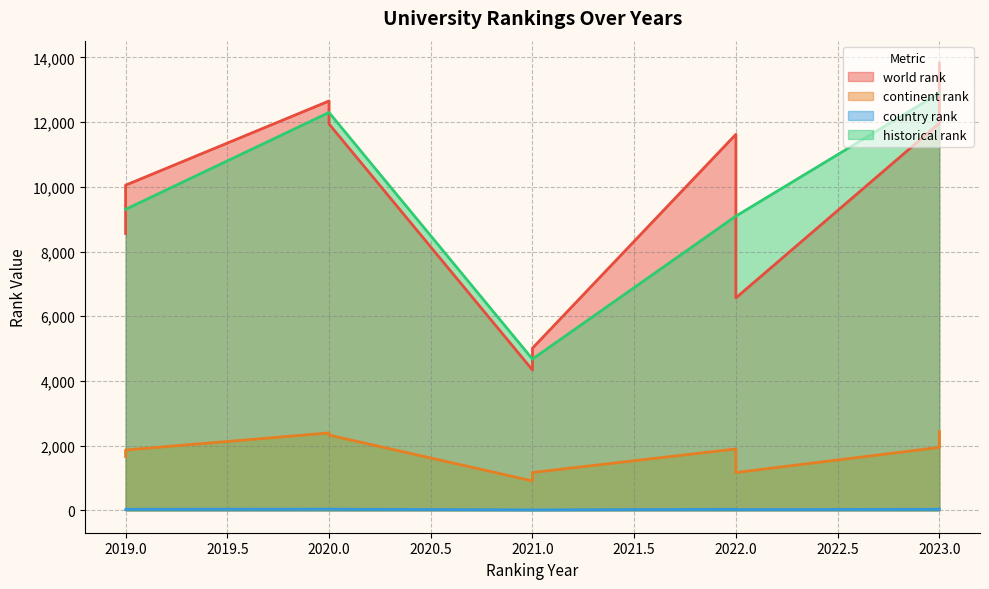

True or false: continent rank and historical rank intersect in this chart.

False